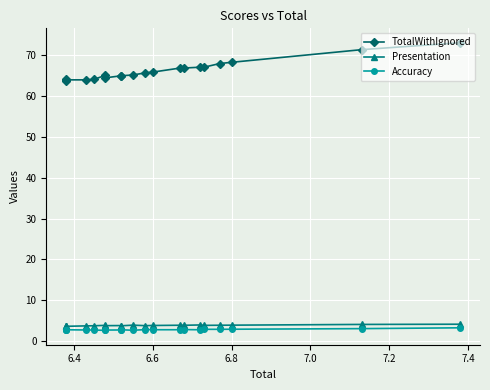

Which series has the widest spread of values?

TotalWithIgnored